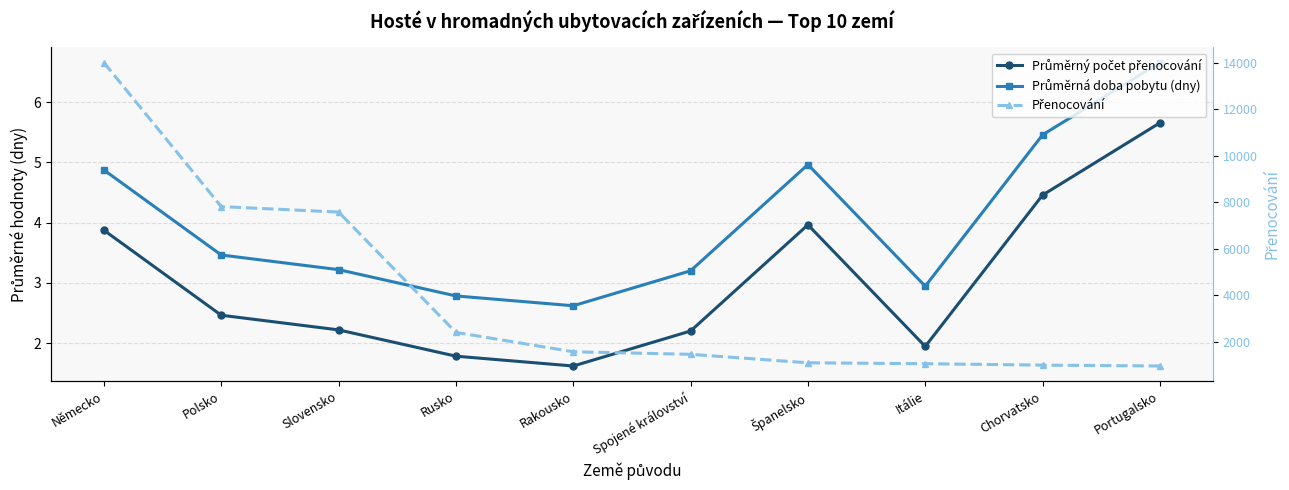

Between Chorvatsko and Španelsko, which is larger?

Chorvatsko